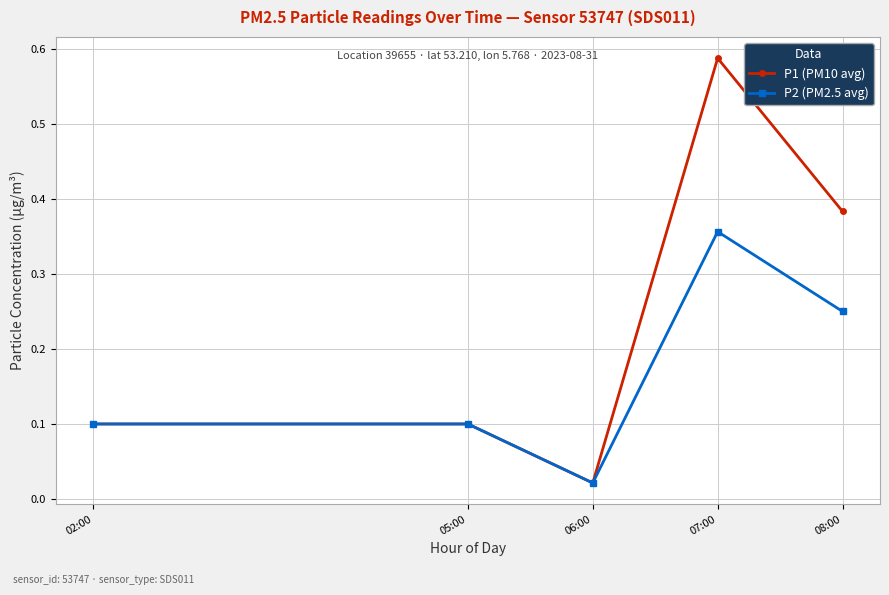

How many data points does each series have?

5